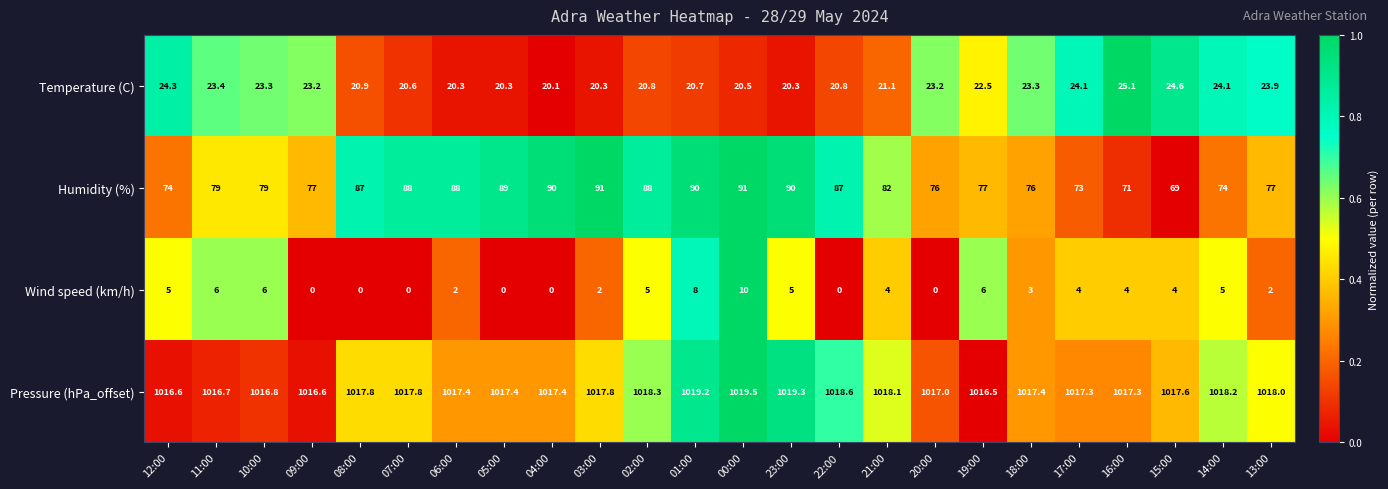

Which series has the widest spread of values?

Humidity (%)